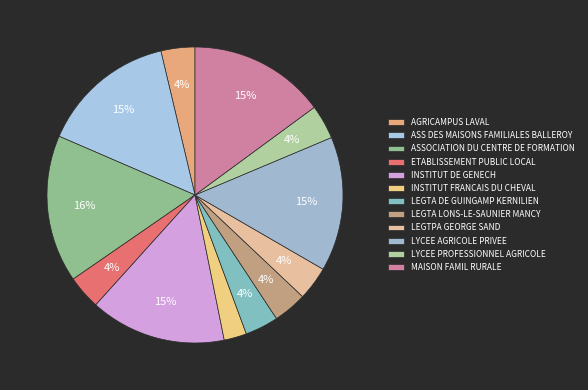

How many slices are in this pie chart?

12